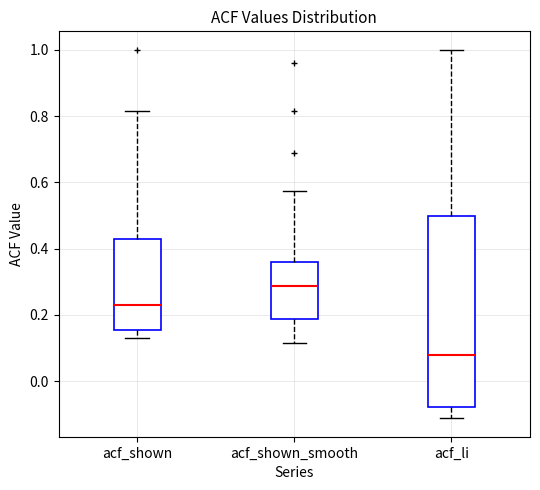

Where does the lower whisker of the box for acf_shown_smooth end on the y-axis? The values are not printed on the chart, so give them approximately, as read against the axis.

0.12